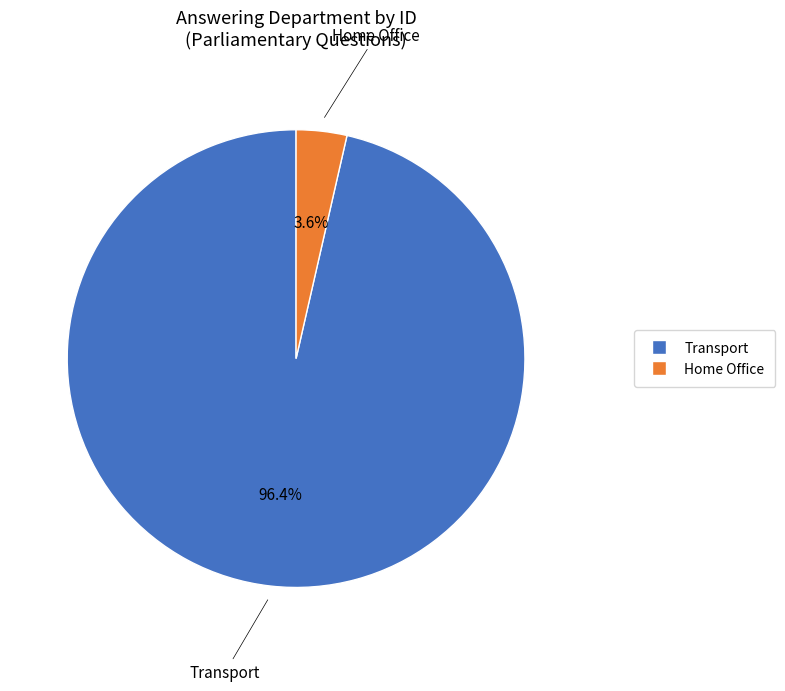

To the nearest percent, what portion does Home Office represent?

4%